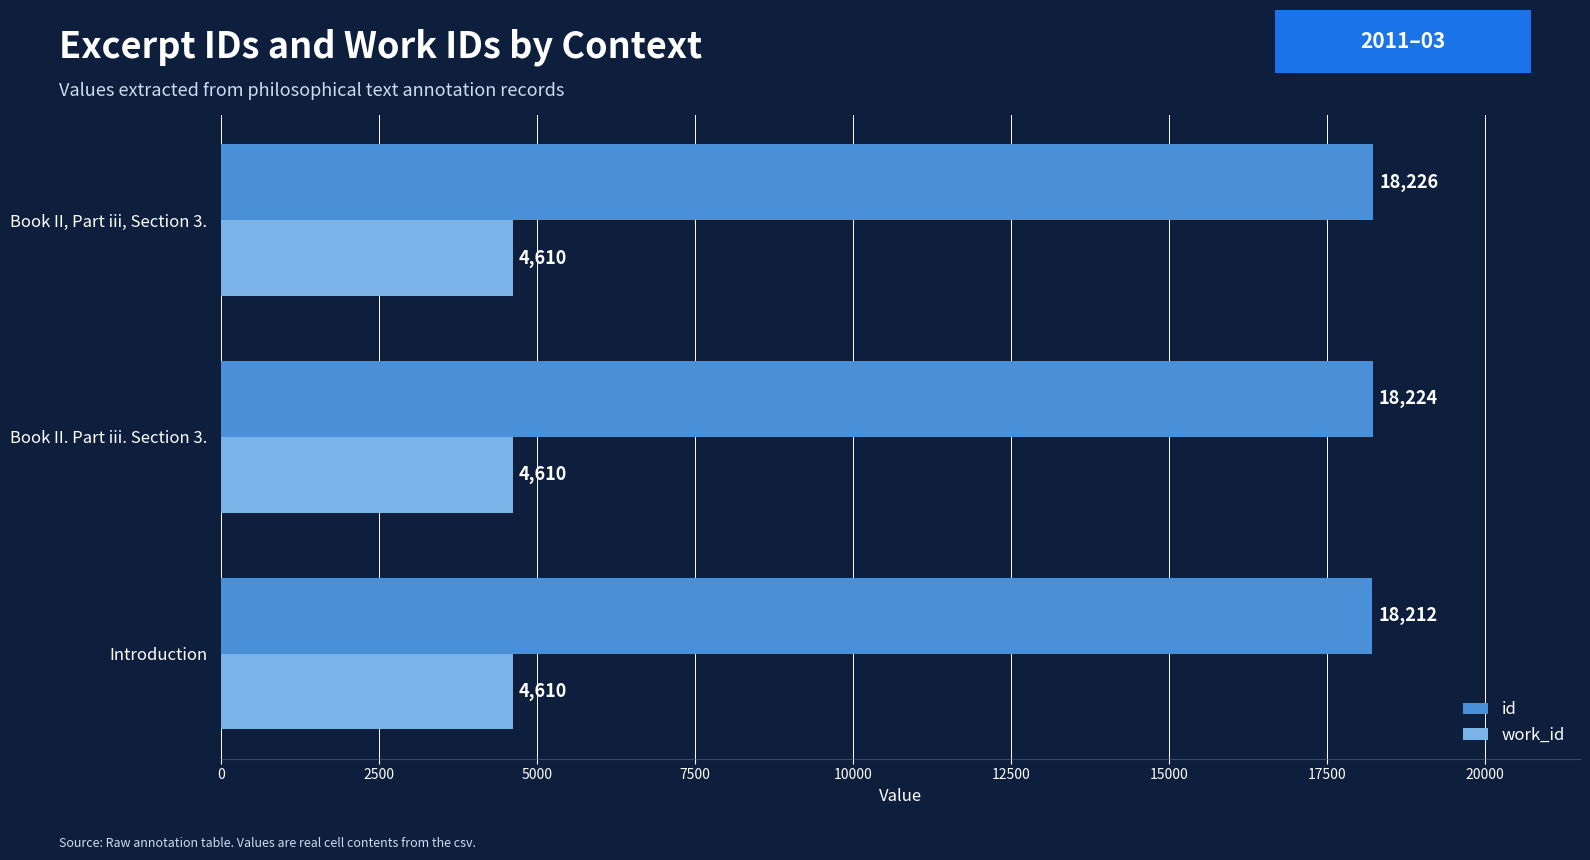

What is the approximate value of work_id at Introduction?

4610